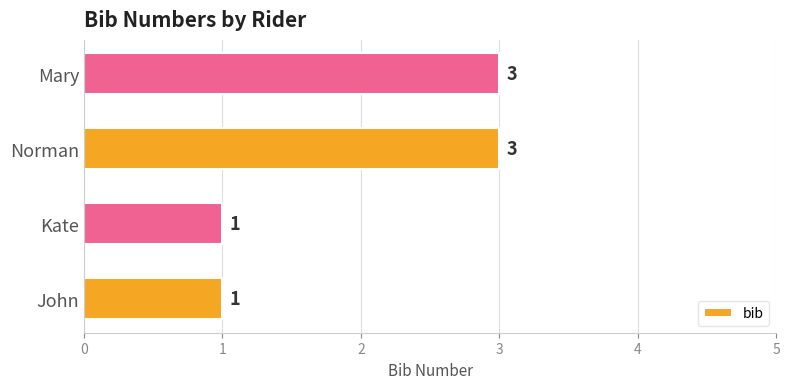

What is the difference between the maximum and second lowest values?

2